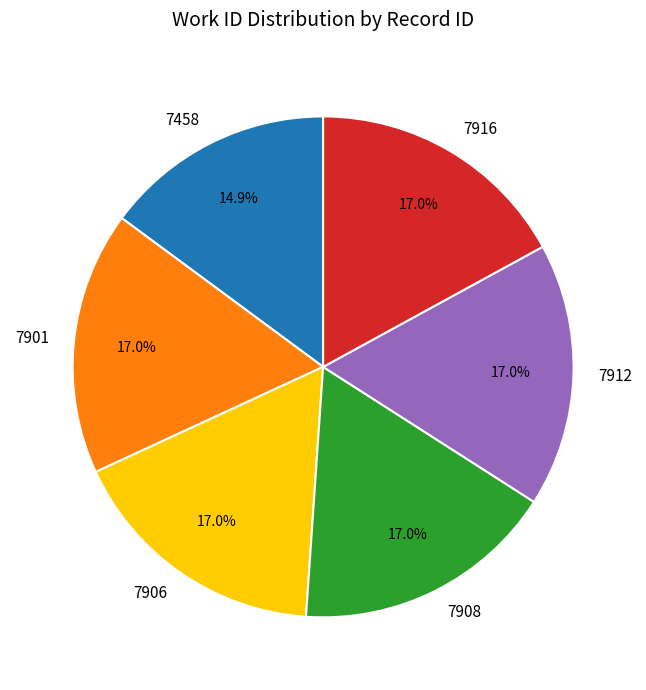

Which category has the smallest portion of the pie?

7458